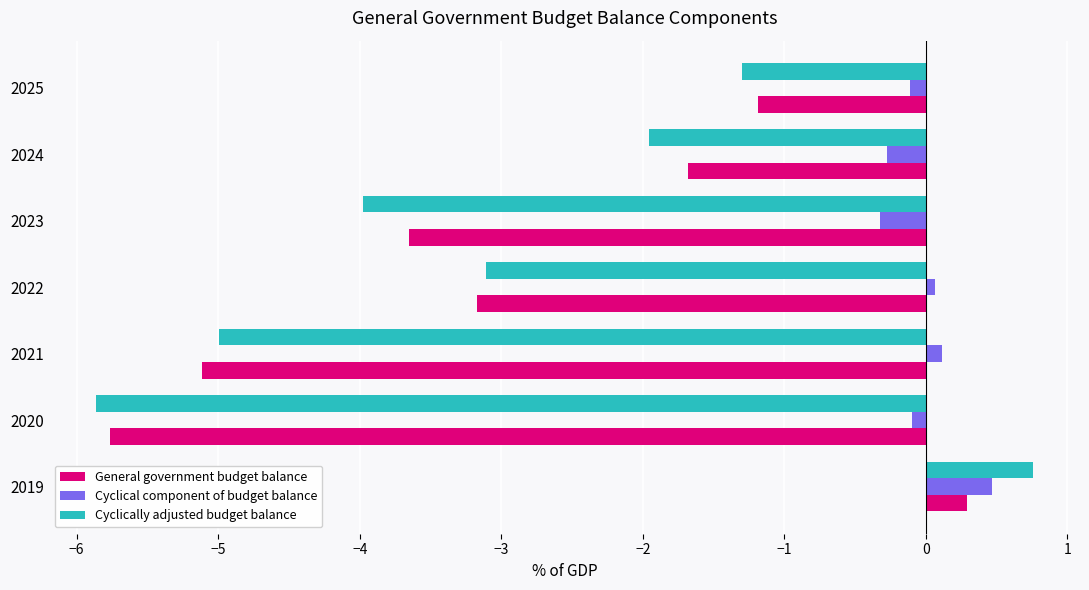

At which category is the sum across all series the highest?

2019